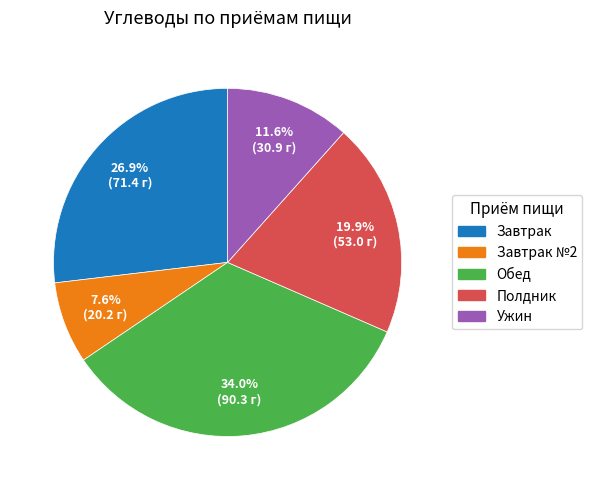

Is there a majority slice in this chart?

No